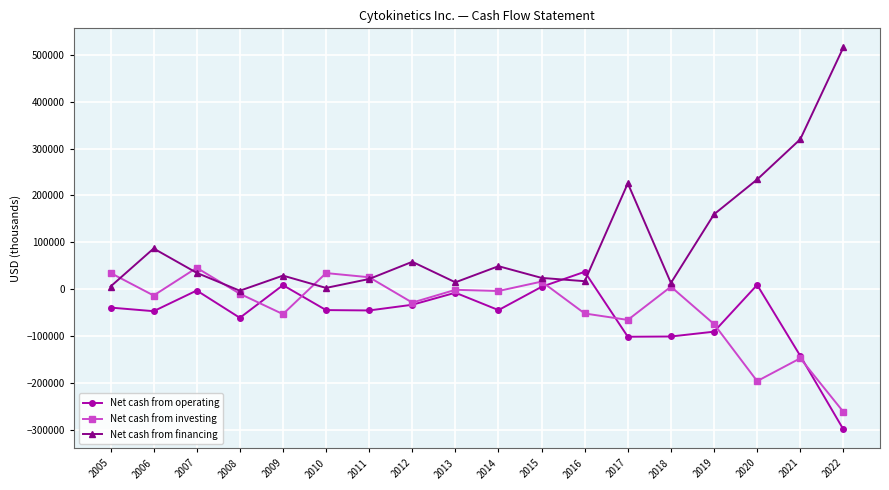

The value of Net cash from operating at 2018 is -67560. True or false?

False